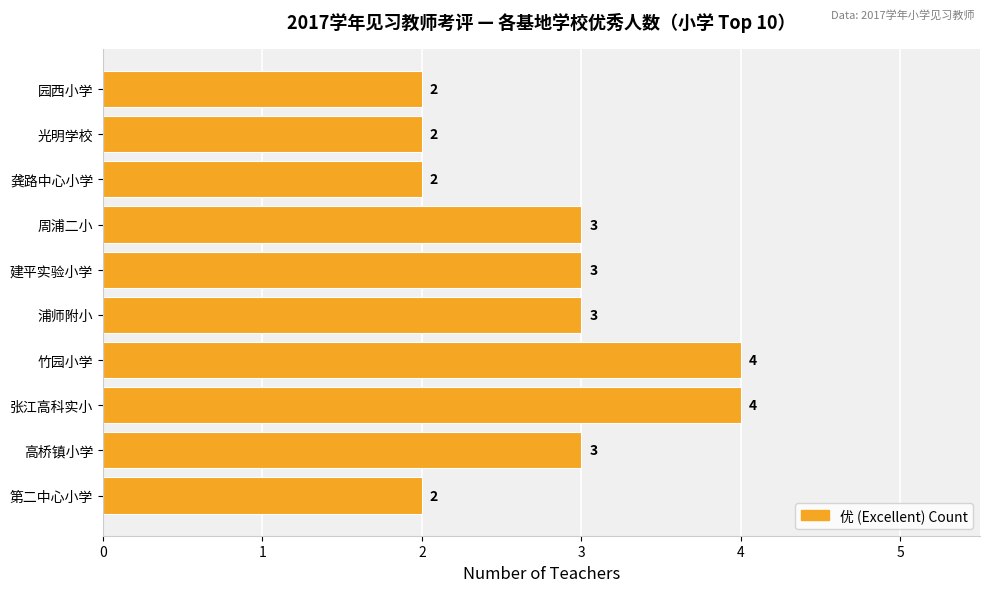

True or false: the data shows 5 at 高桥镇小学.

False